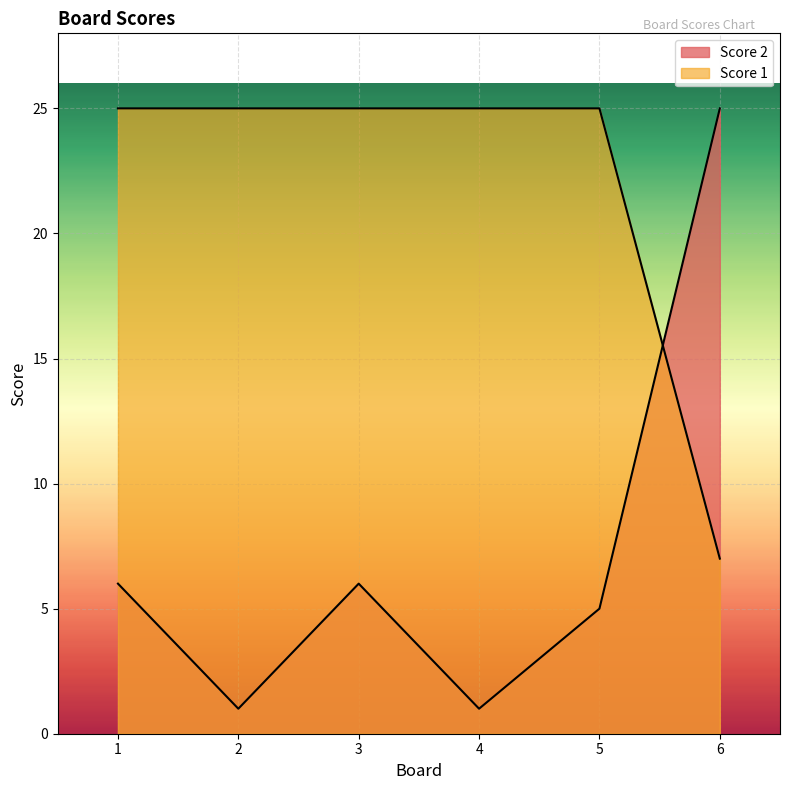

Where does the Score 2 series first go above 6?

6